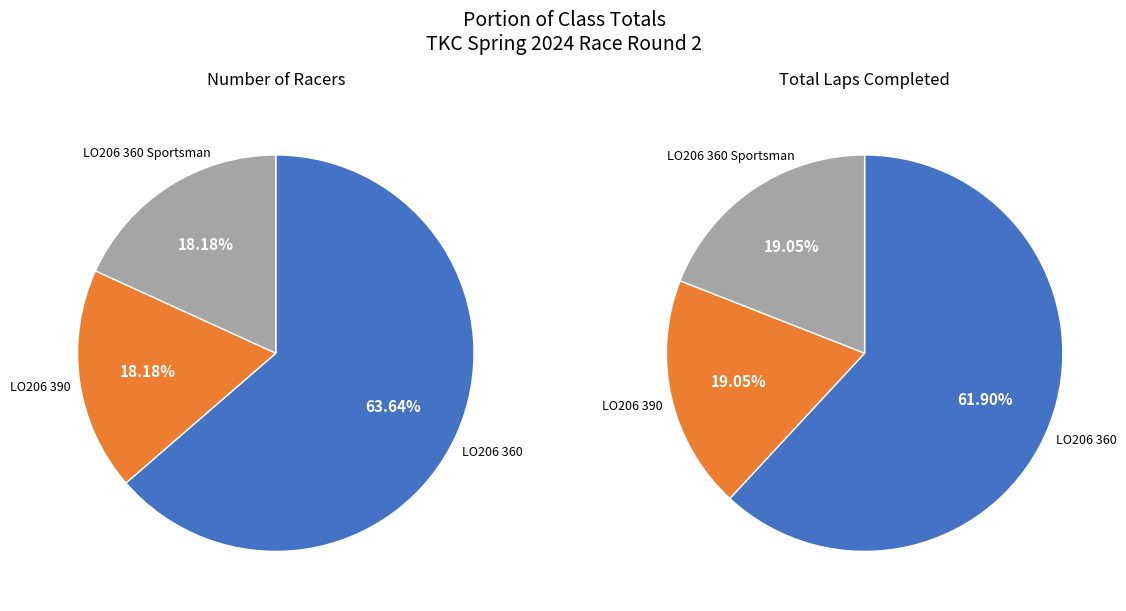

Is there a majority slice in this chart?

Yes